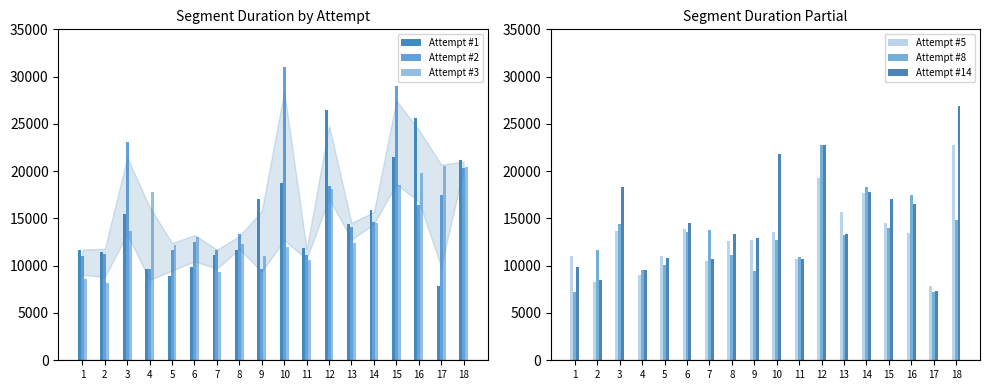

At how many categories does at least one series exceed 16298?

10